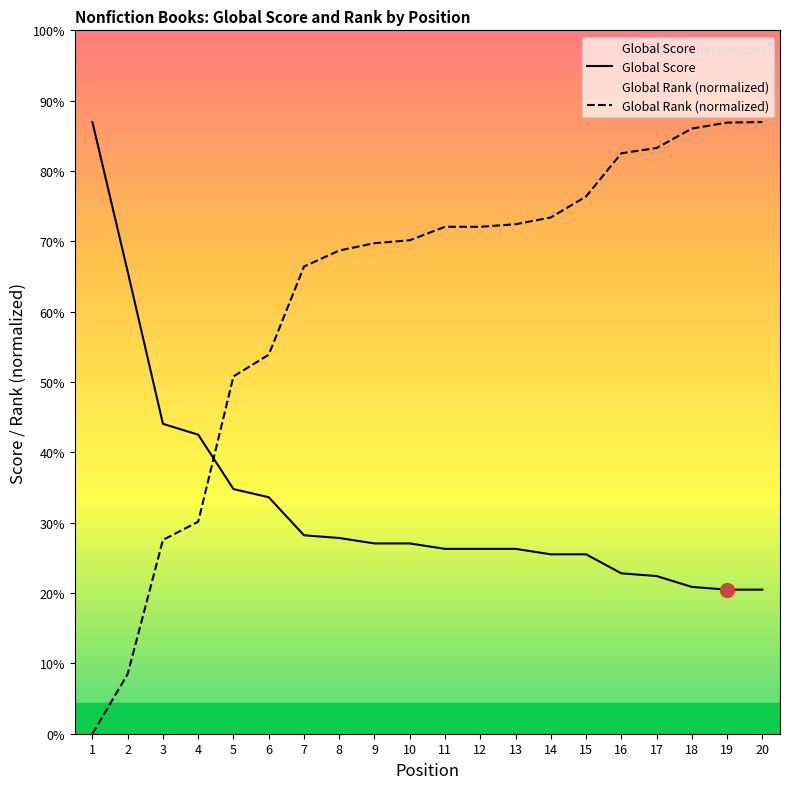

Is this an area chart (filled region under the line)?

No